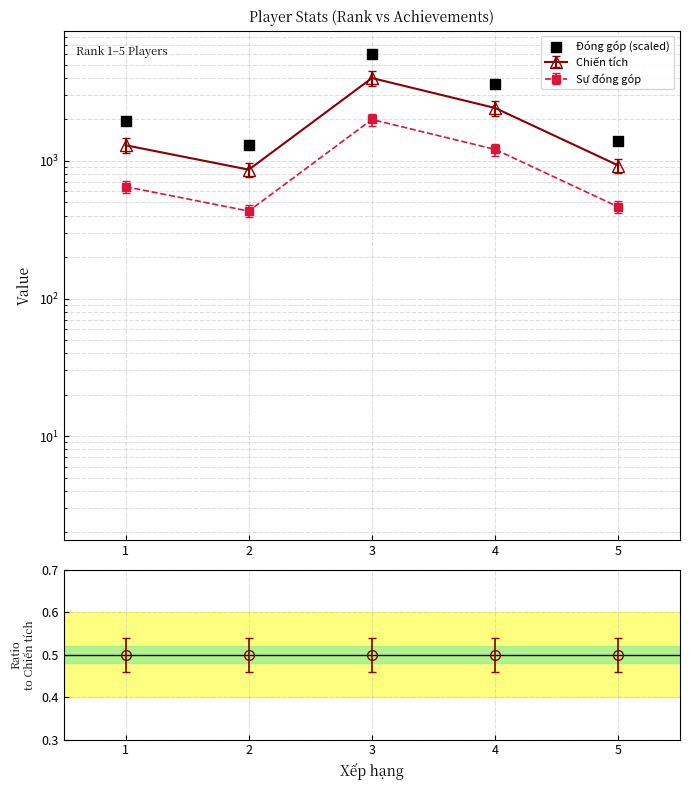

Between 5 and 4, which is larger?

4